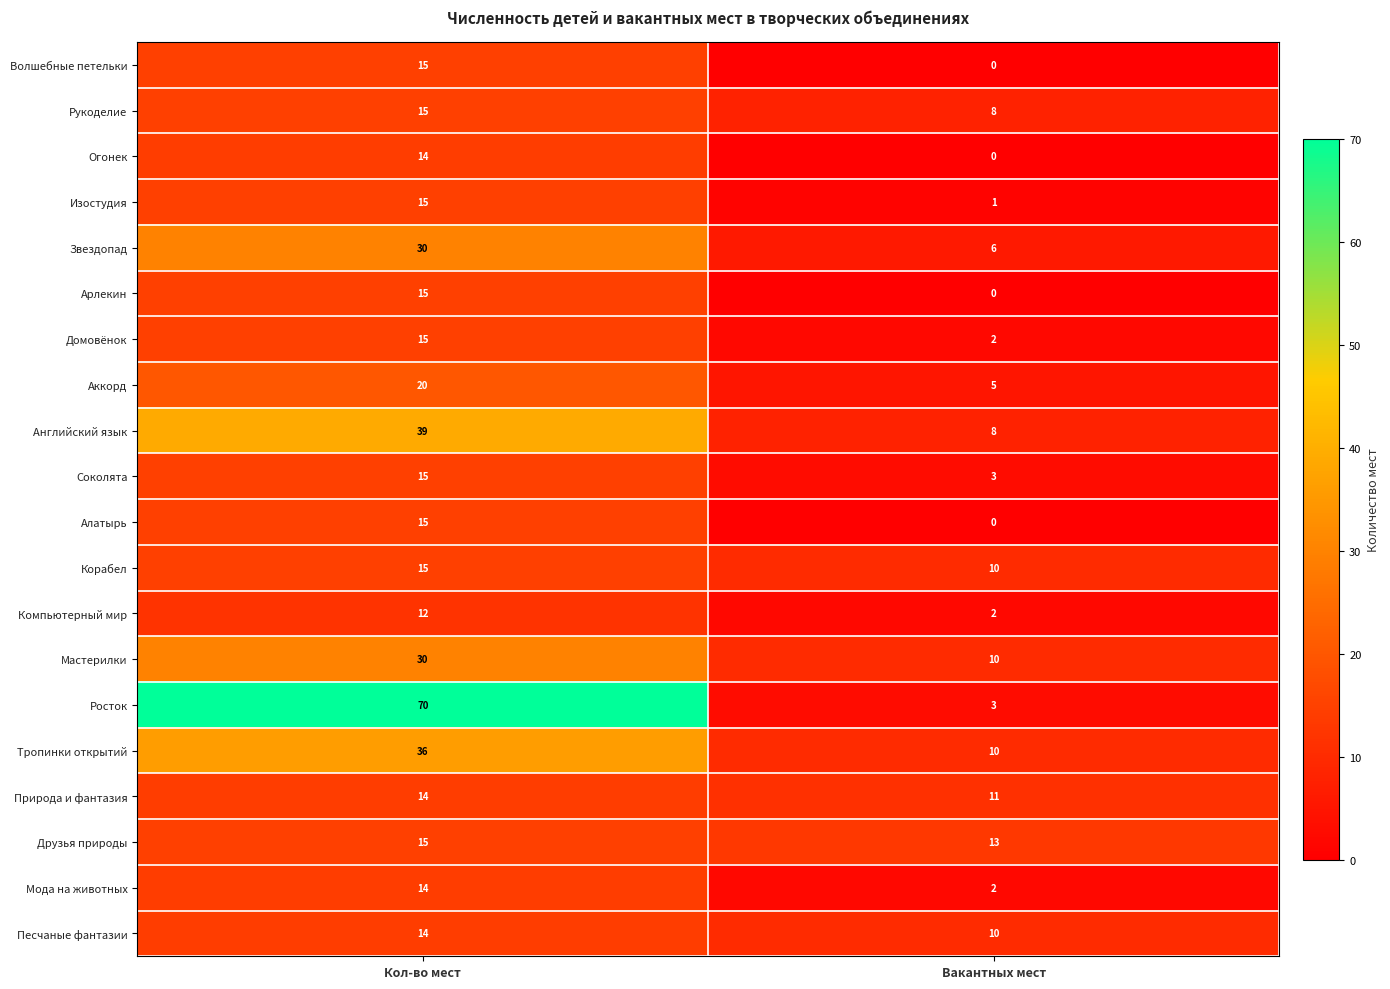

Which label corresponds to the smallest value in the chart?

Вакантных мест